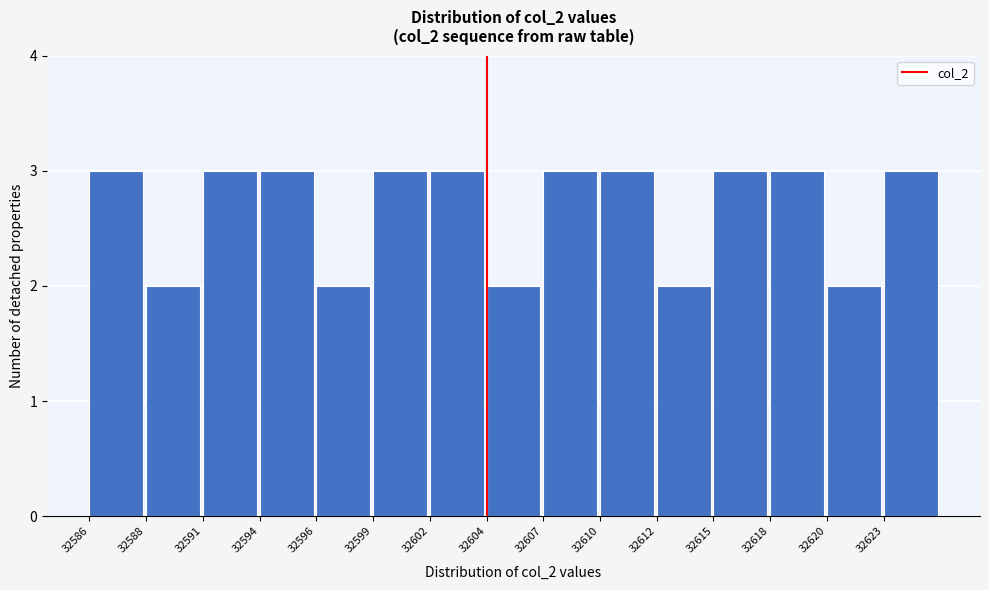

Reading left to right, what are all the values shown in this chart?

32586=3	32588=2	32591=3	32594=3	32596=2	32599=3	32602=3	32604=2	32607=3	32610=3	32612=2	32615=3	32618=3	32620=2	32623=3